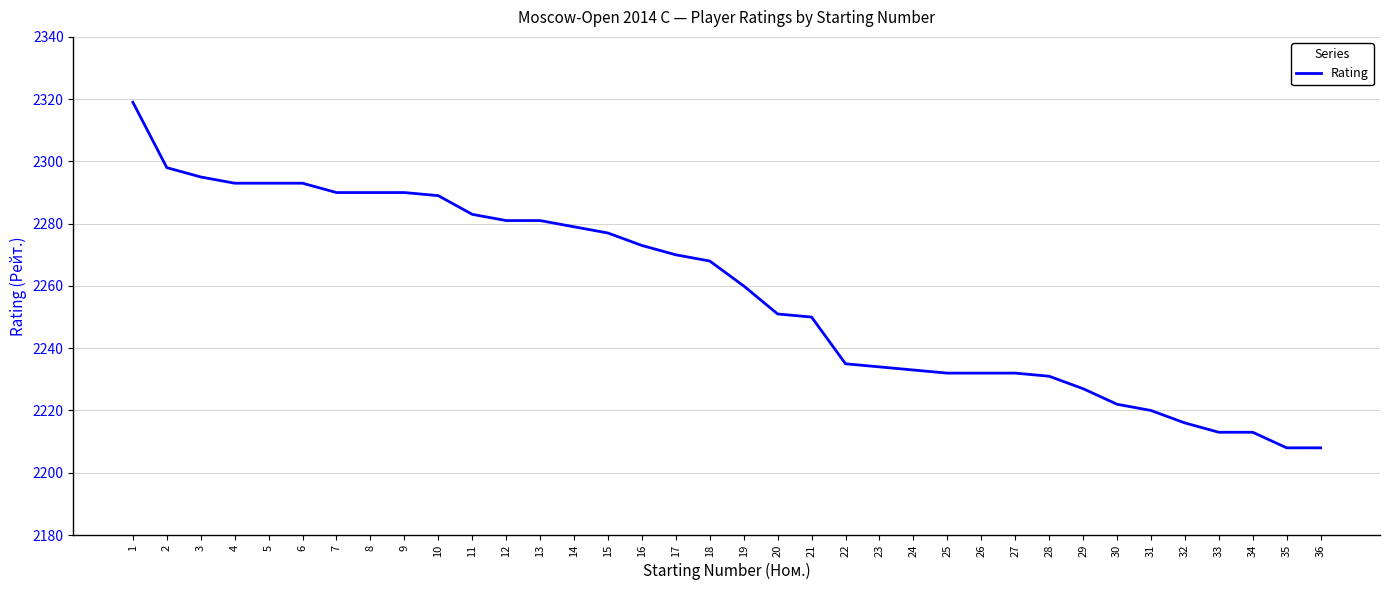

What is the maximum value shown in the chart?

2319